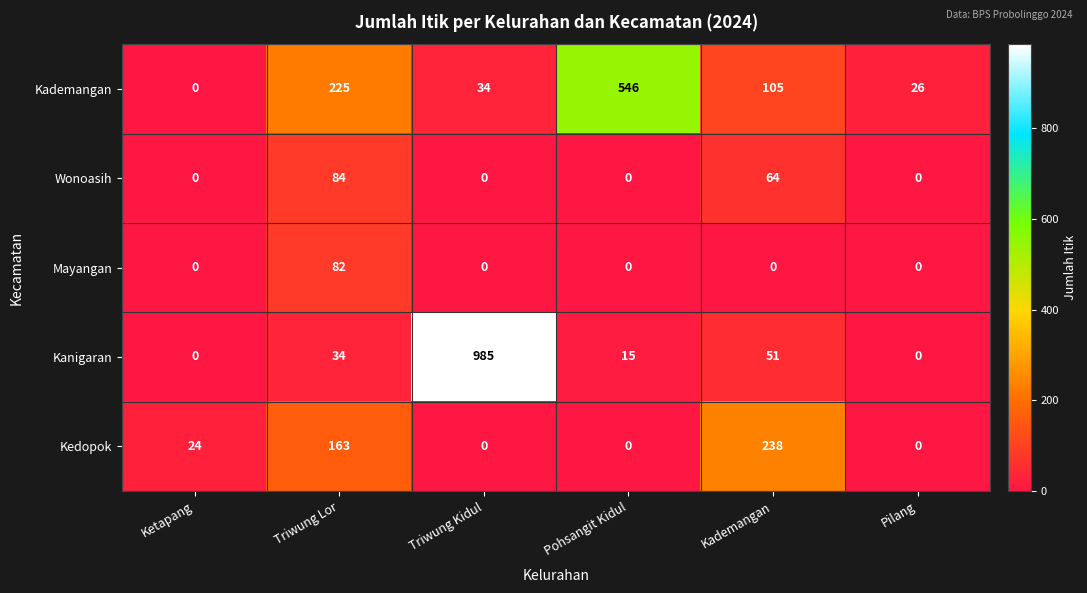

Which series has the largest range (max minus min)?

Kanigaran